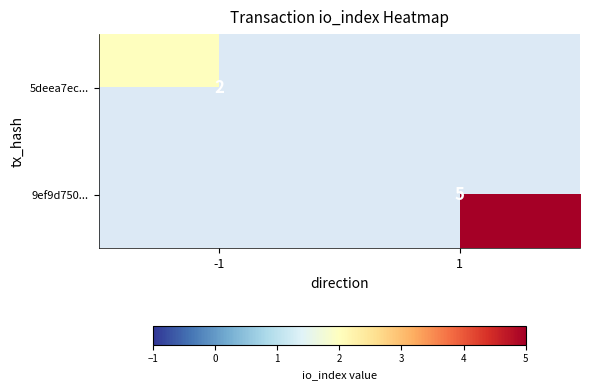

Which series has the largest range (max minus min)?

5deea7ec...